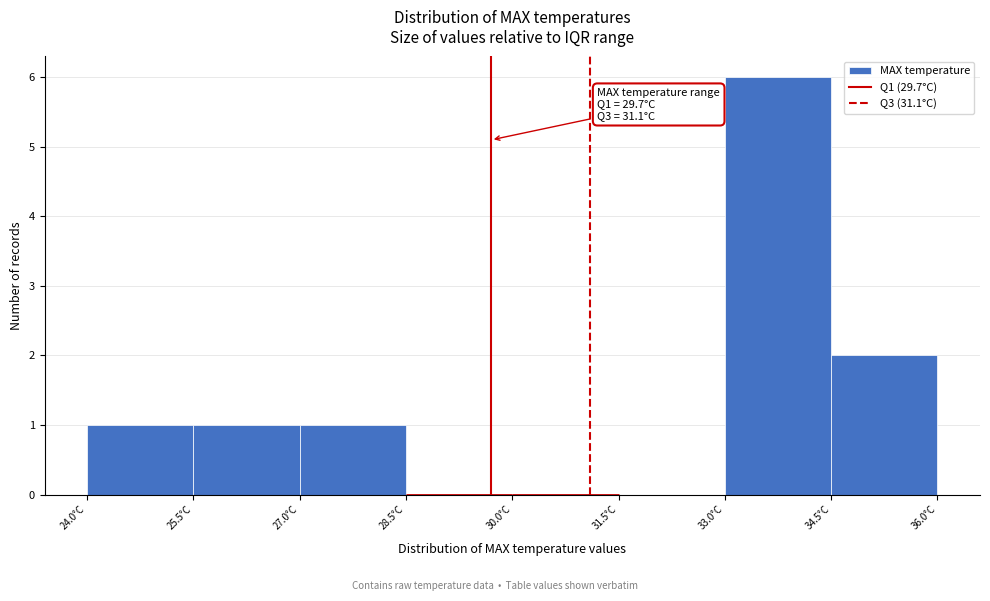

Which range on the x-axis has the tallest bar?

33.0 to 34.5